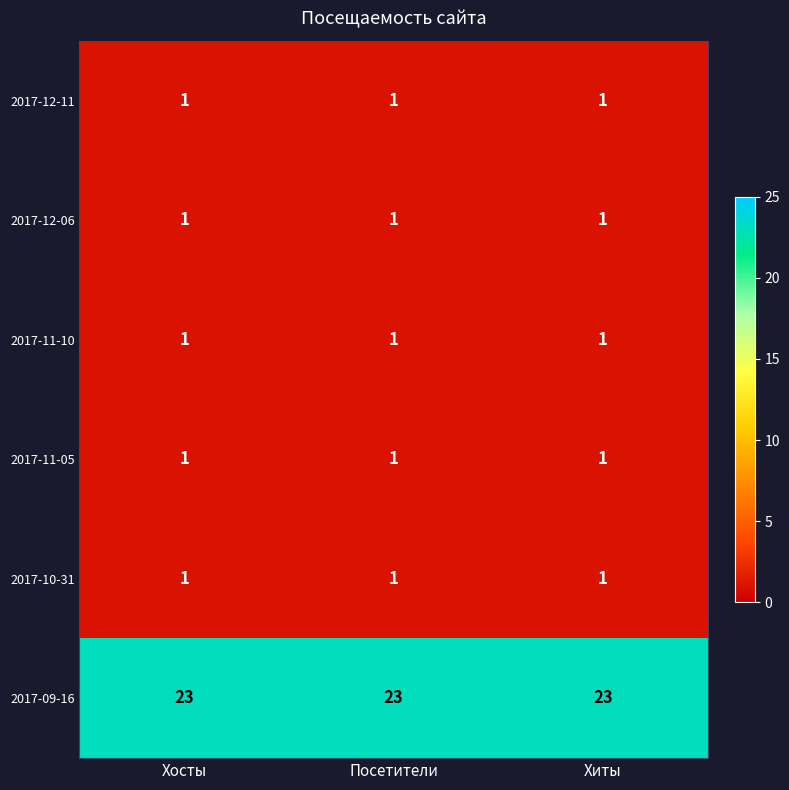

What is the total value across all series at Хосты?

28